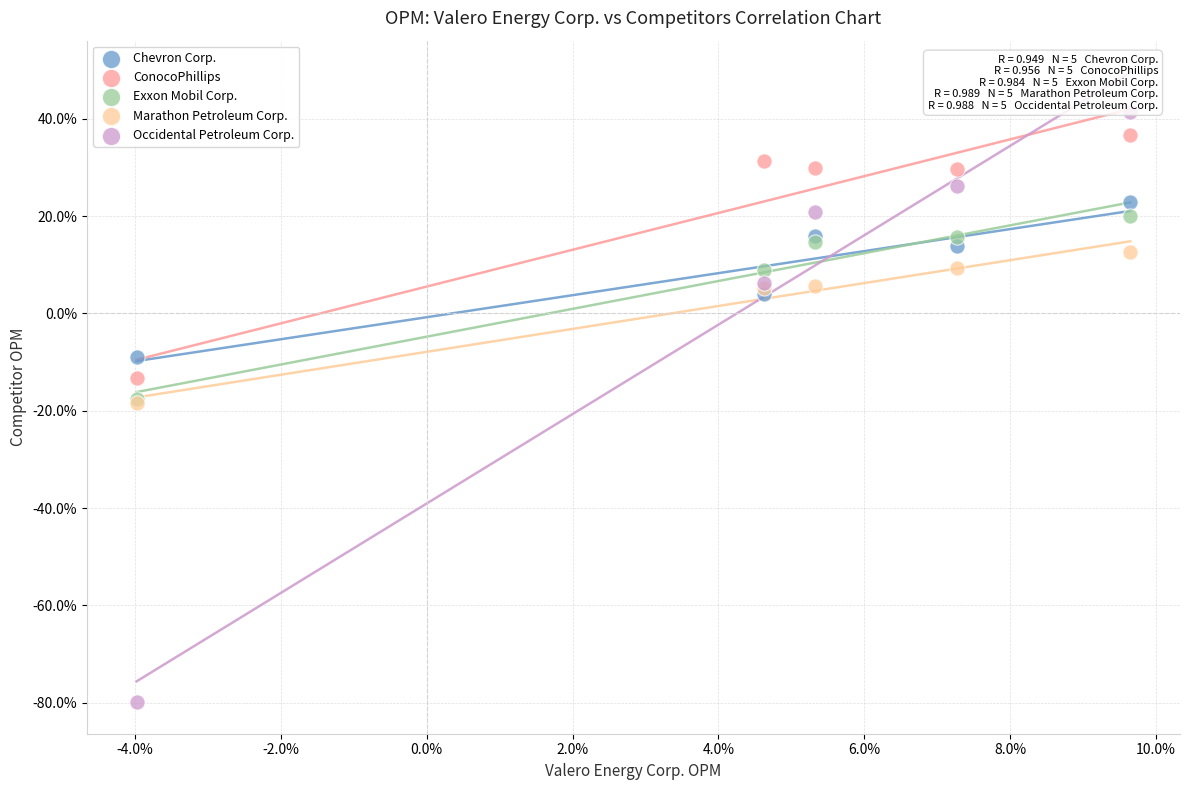

Which series contains the lowest Y value?

Occidental Petroleum Corp.